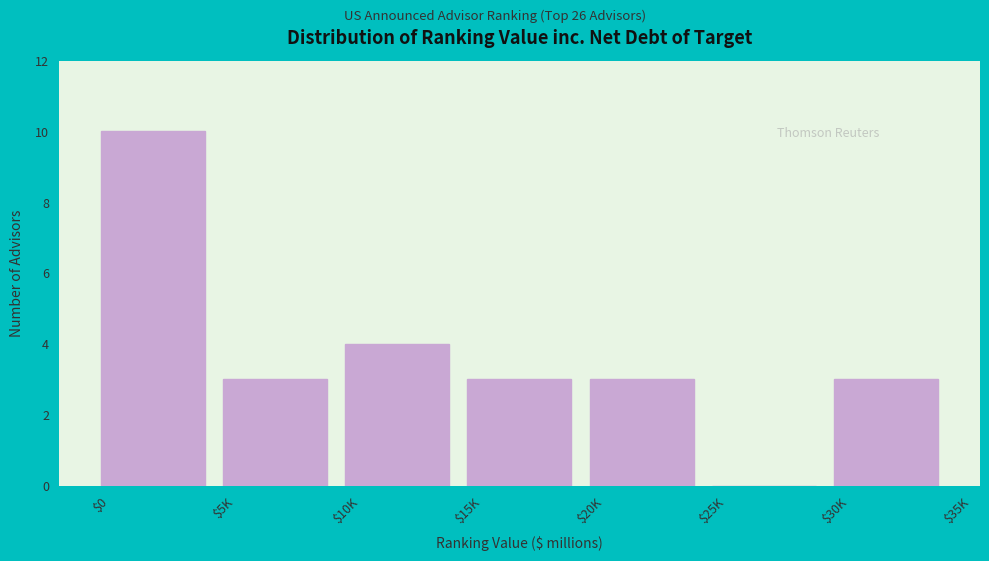

What is the maximum value shown in the chart?

10